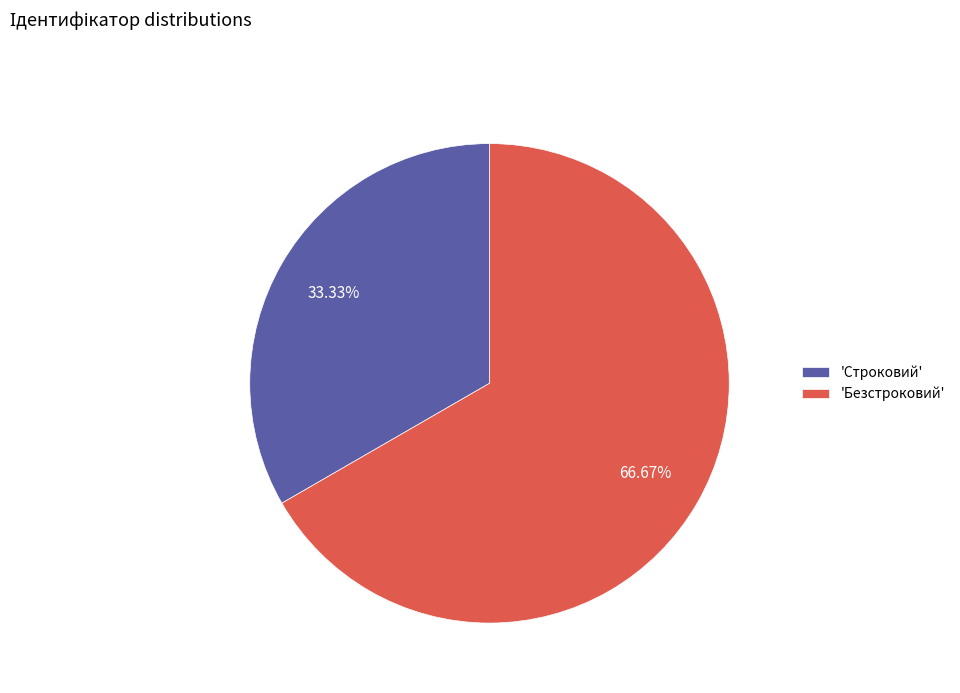

Which slice represents more than half of the pie?

'Безстроковий'